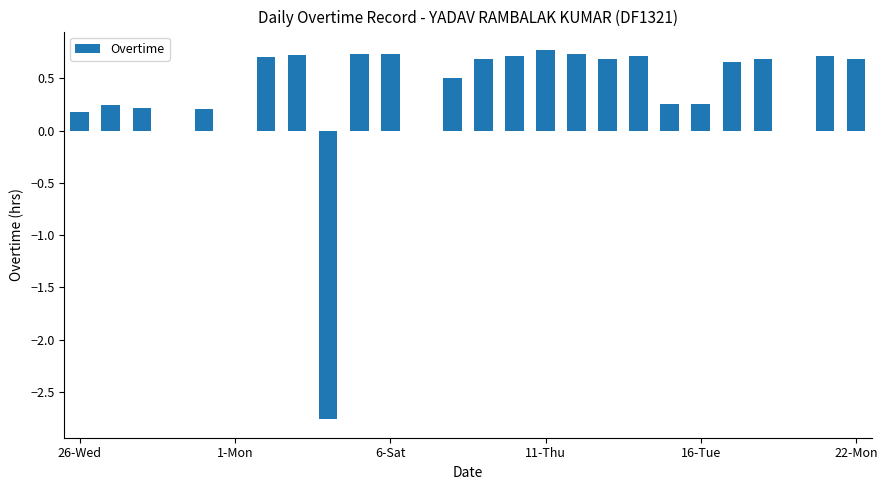

What is the average value?

0.3